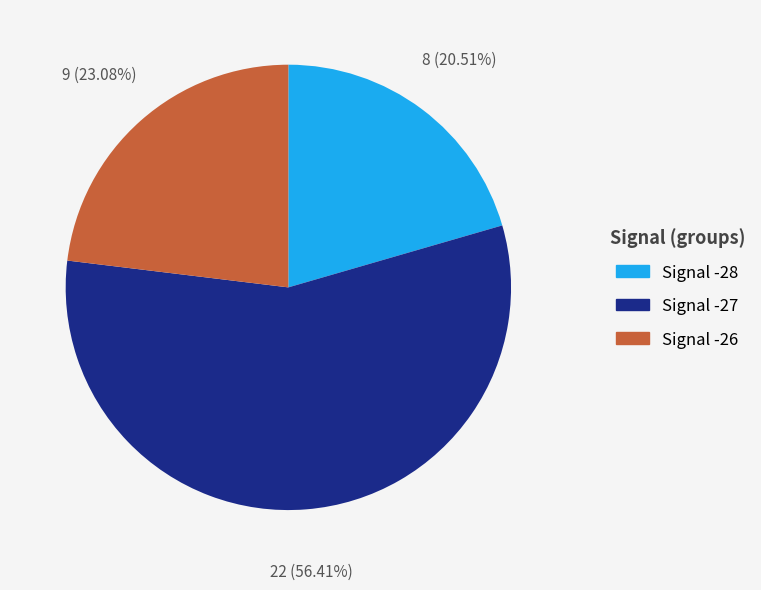

Does any single category account for the majority?

Yes